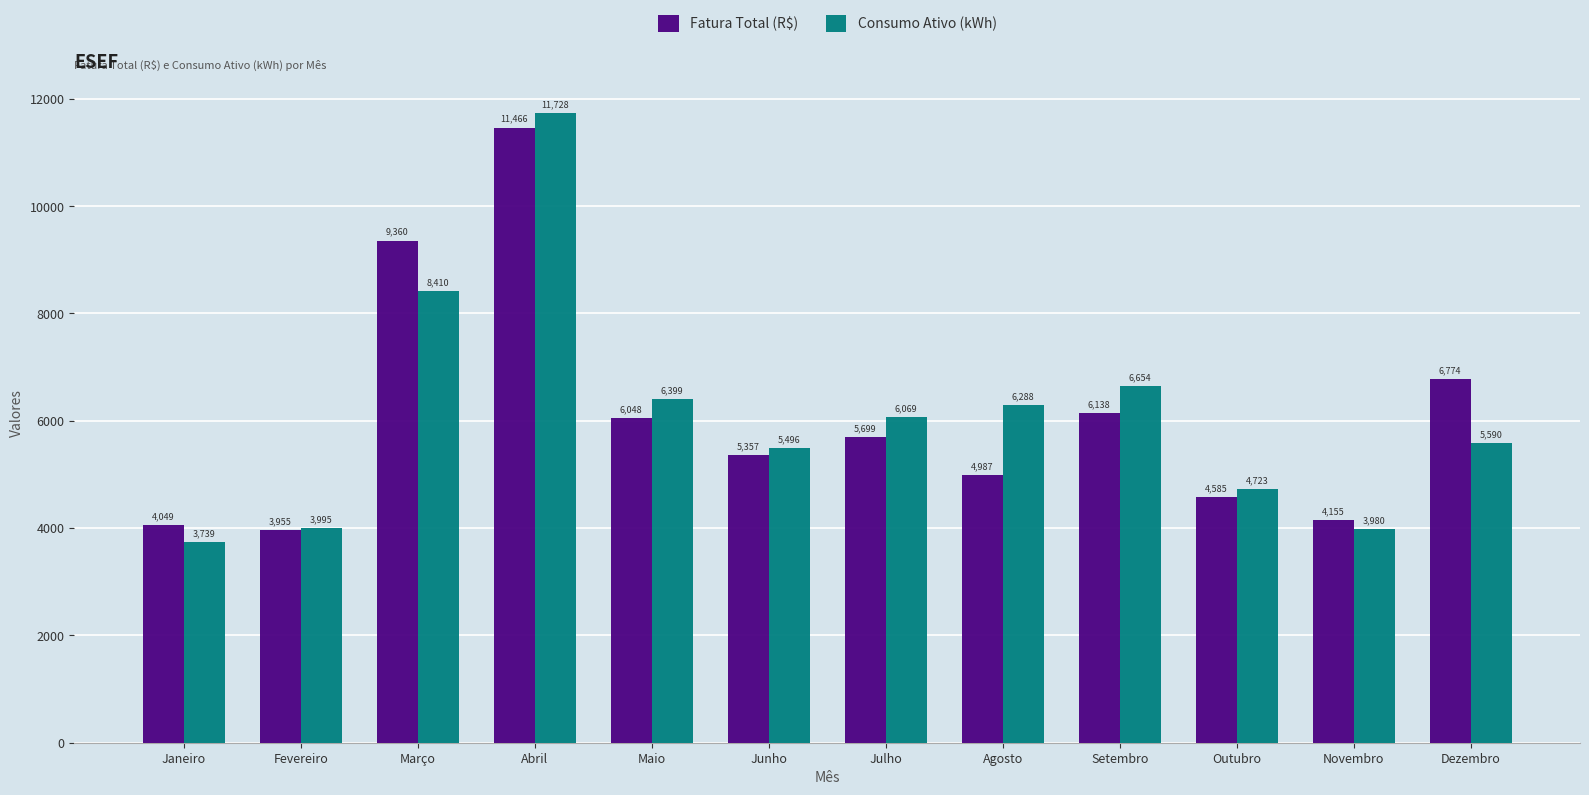

How many bars are there in total?

24